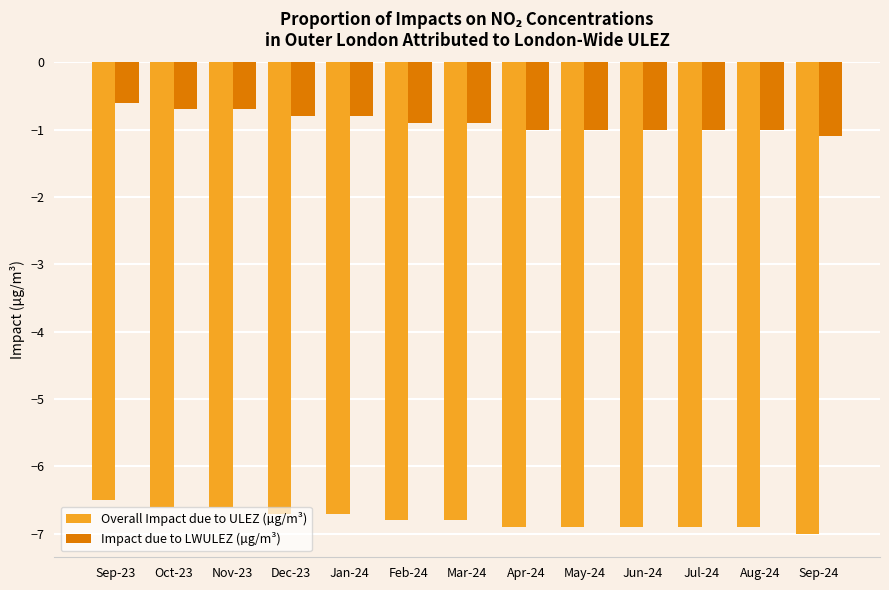

What is the difference between the second highest and minimum values in the Overall Impact due to ULEZ (µg/m³) series?

0.4